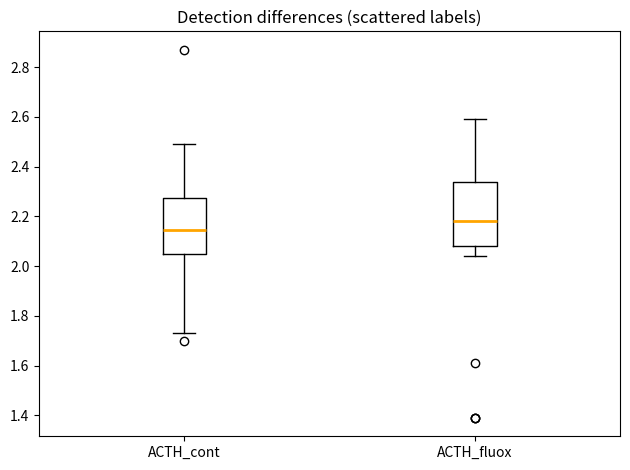

Which box's median line is the lowest?

ACTH_cont